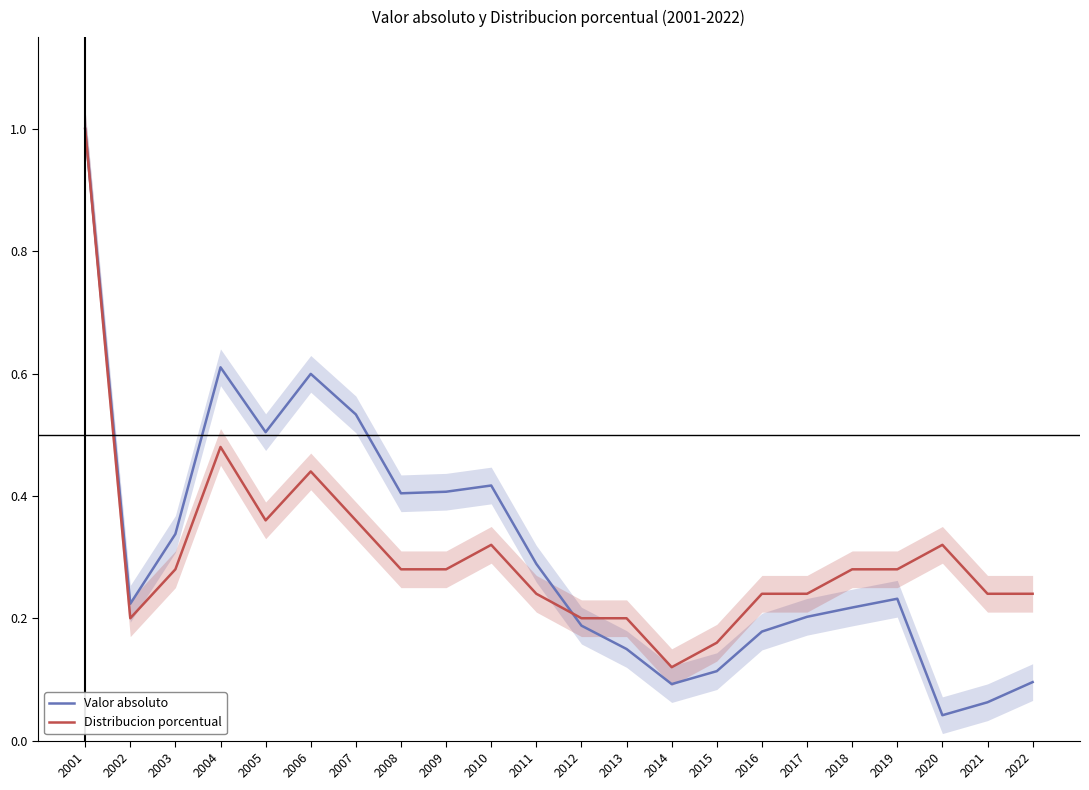

Between which two adjacent categories do Distribucion porcentual and Valor absoluto first intersect?

2011 and 2012